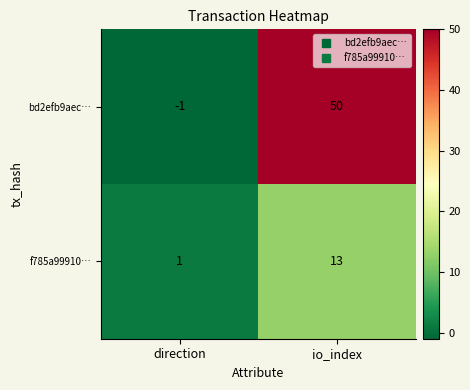

The bd2efb9aec… series shows 29 at io_index. True or false?

False